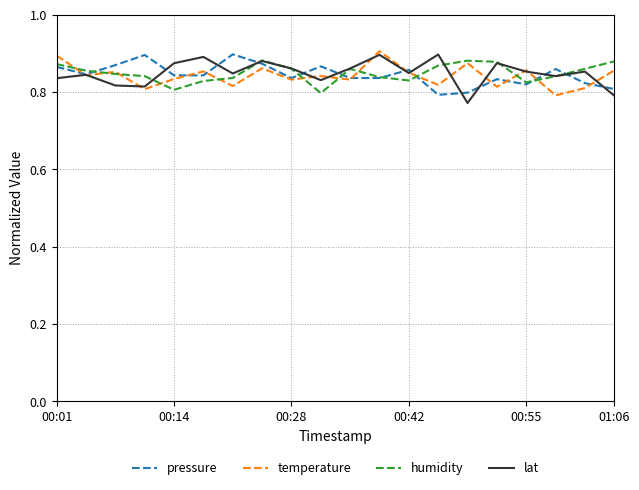

Reading left to right, extract all data points from this chart.

pressure: 0.9	0.8	0.9	0.9	0.8	0.8	0.9	0.9	0.8	0.9	0.8	0.8	0.9	0.8	0.8	0.8	0.8	0.9	0.8	0.8
temperature: 0.9	0.8	0.9	0.8	0.8	0.9	0.8	0.9	0.8	0.8	0.8	0.9	0.8	0.8	0.9	0.8	0.9	0.8	0.8	0.9
humidity: 0.9	0.9	0.8	0.8	0.8	0.8	0.8	0.9	0.9	0.8	0.9	0.8	0.8	0.9	0.9	0.9	0.8	0.8	0.9	0.9
lat: 0.8	0.8	0.8	0.8	0.9	0.9	0.8	0.9	0.9	0.8	0.9	0.9	0.8	0.9	0.8	0.9	0.9	0.8	0.9	0.8